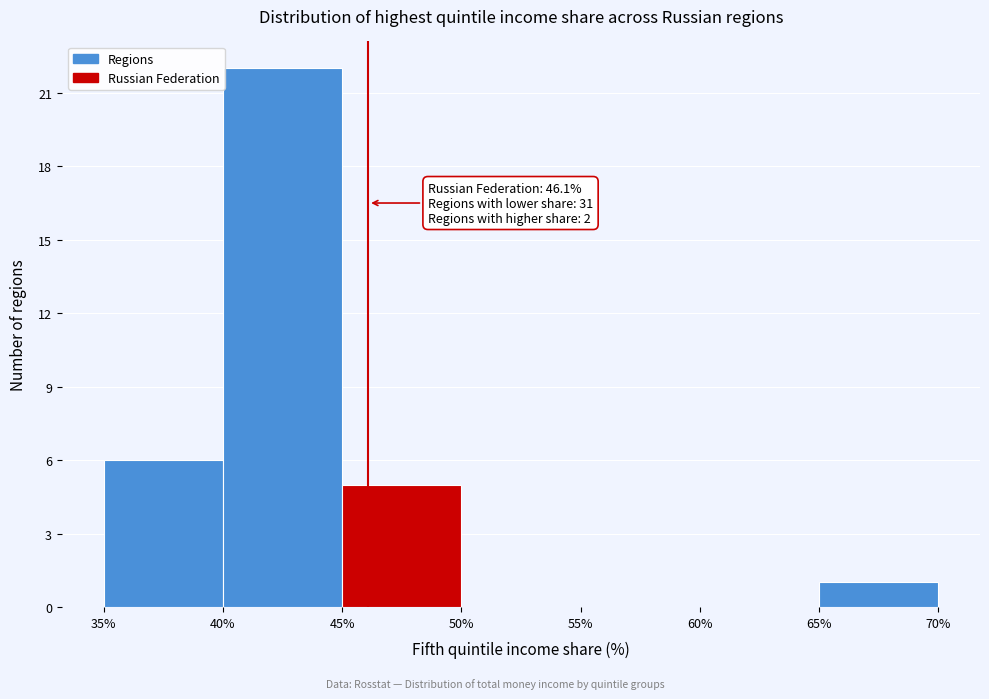

Which range on the x-axis has the tallest bar?

40% to 45%